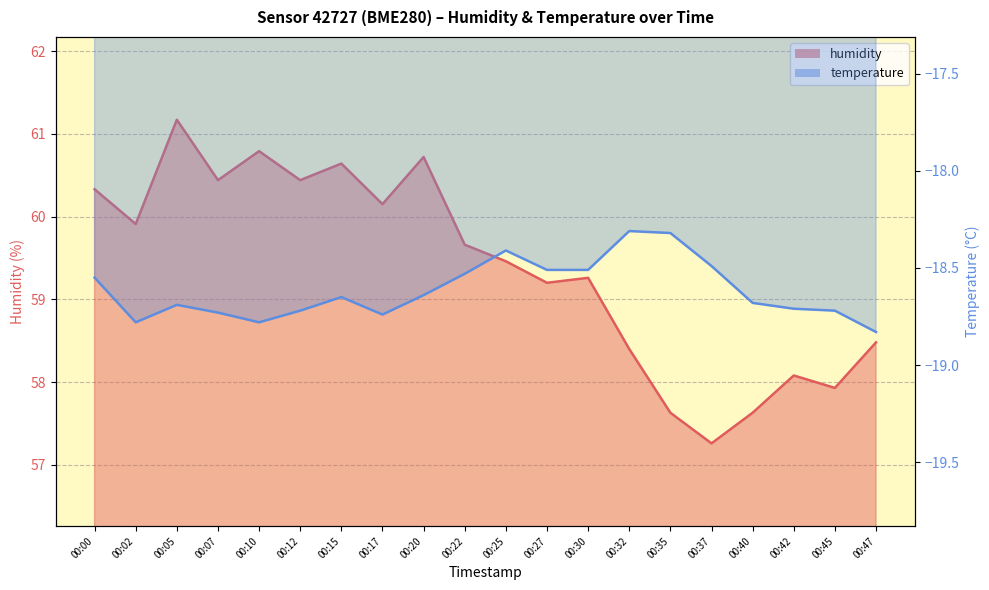

What is the value of the temperature point at the 17th from the left?

-18.7